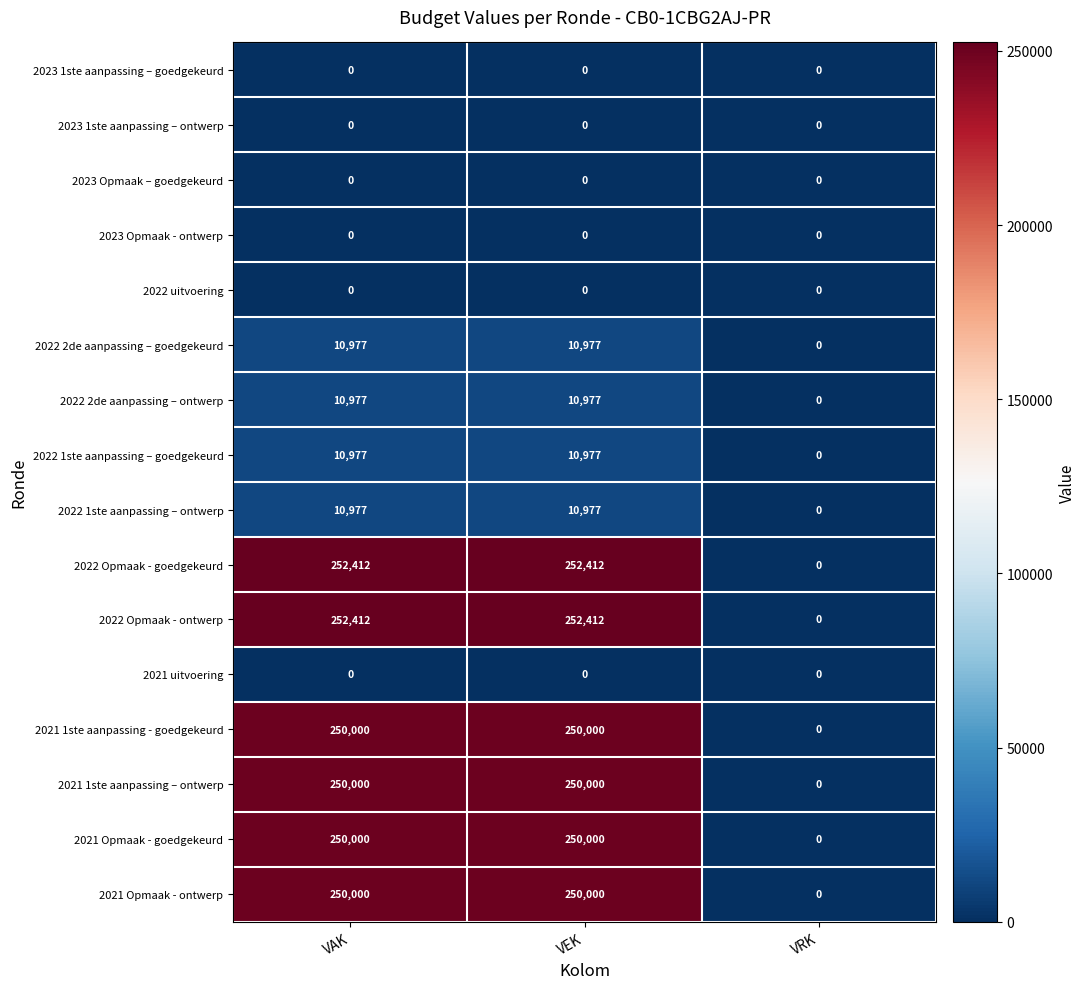

How many 2022 1ste aanpassing – ontwerp values are between 0 and 10977?

3